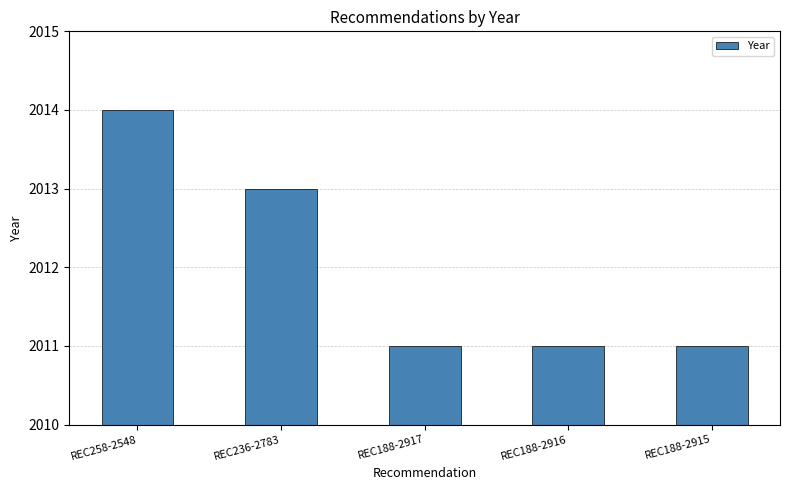

Is it true that the value at REC188-2915 is 2841?

False